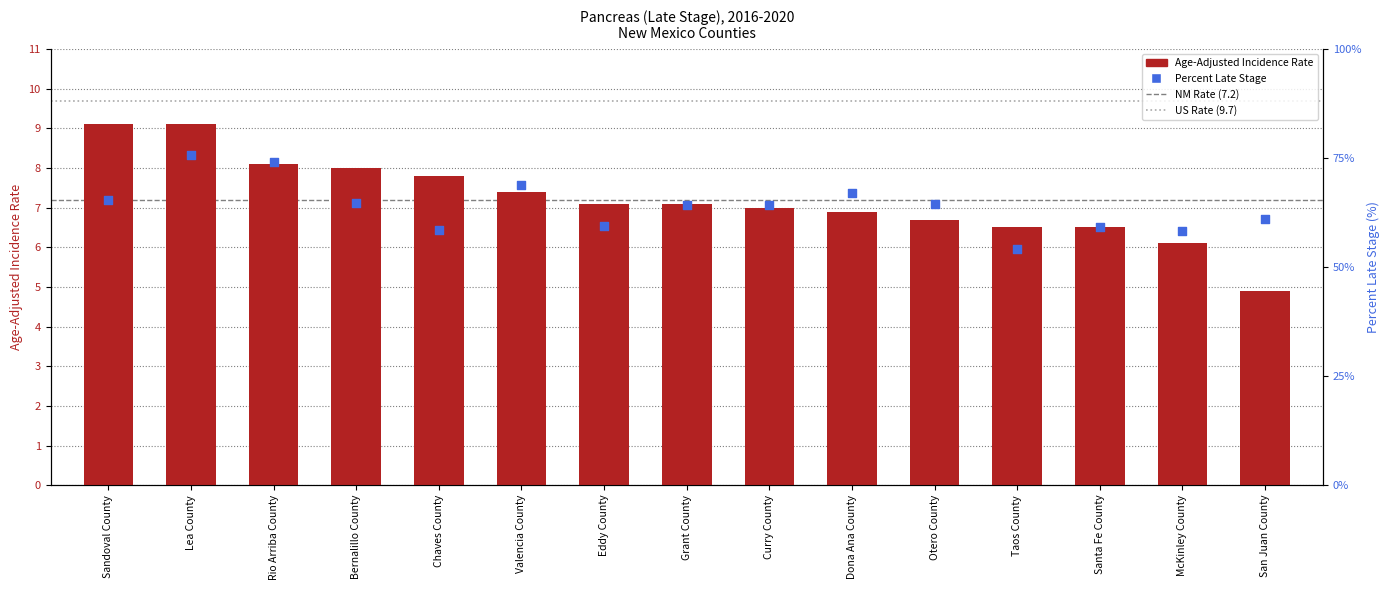

Which series has the largest Y range (max minus min)?

Percent Late Stage